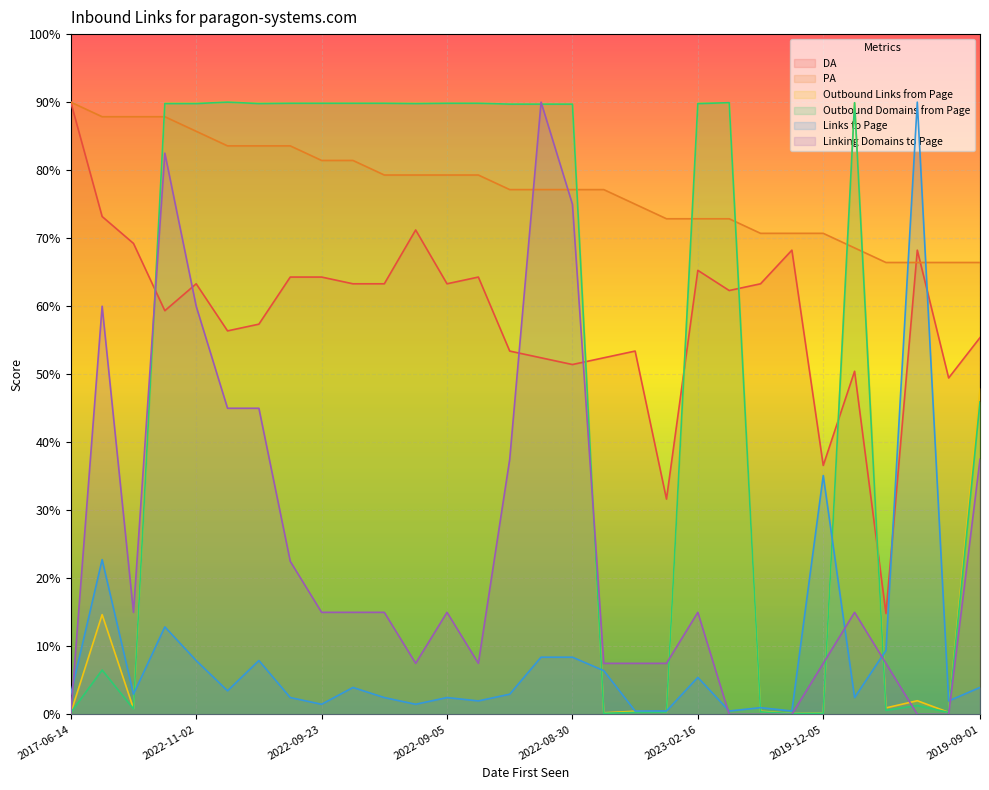

Where do Outbound Links from Page and PA first cross each other?

2023-10-16 and 2022-11-12